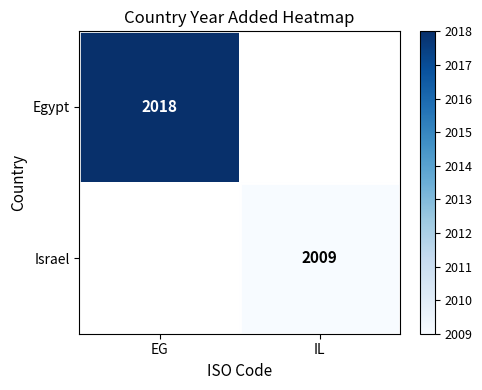

The Israel series shows 2780 at IL. True or false?

False